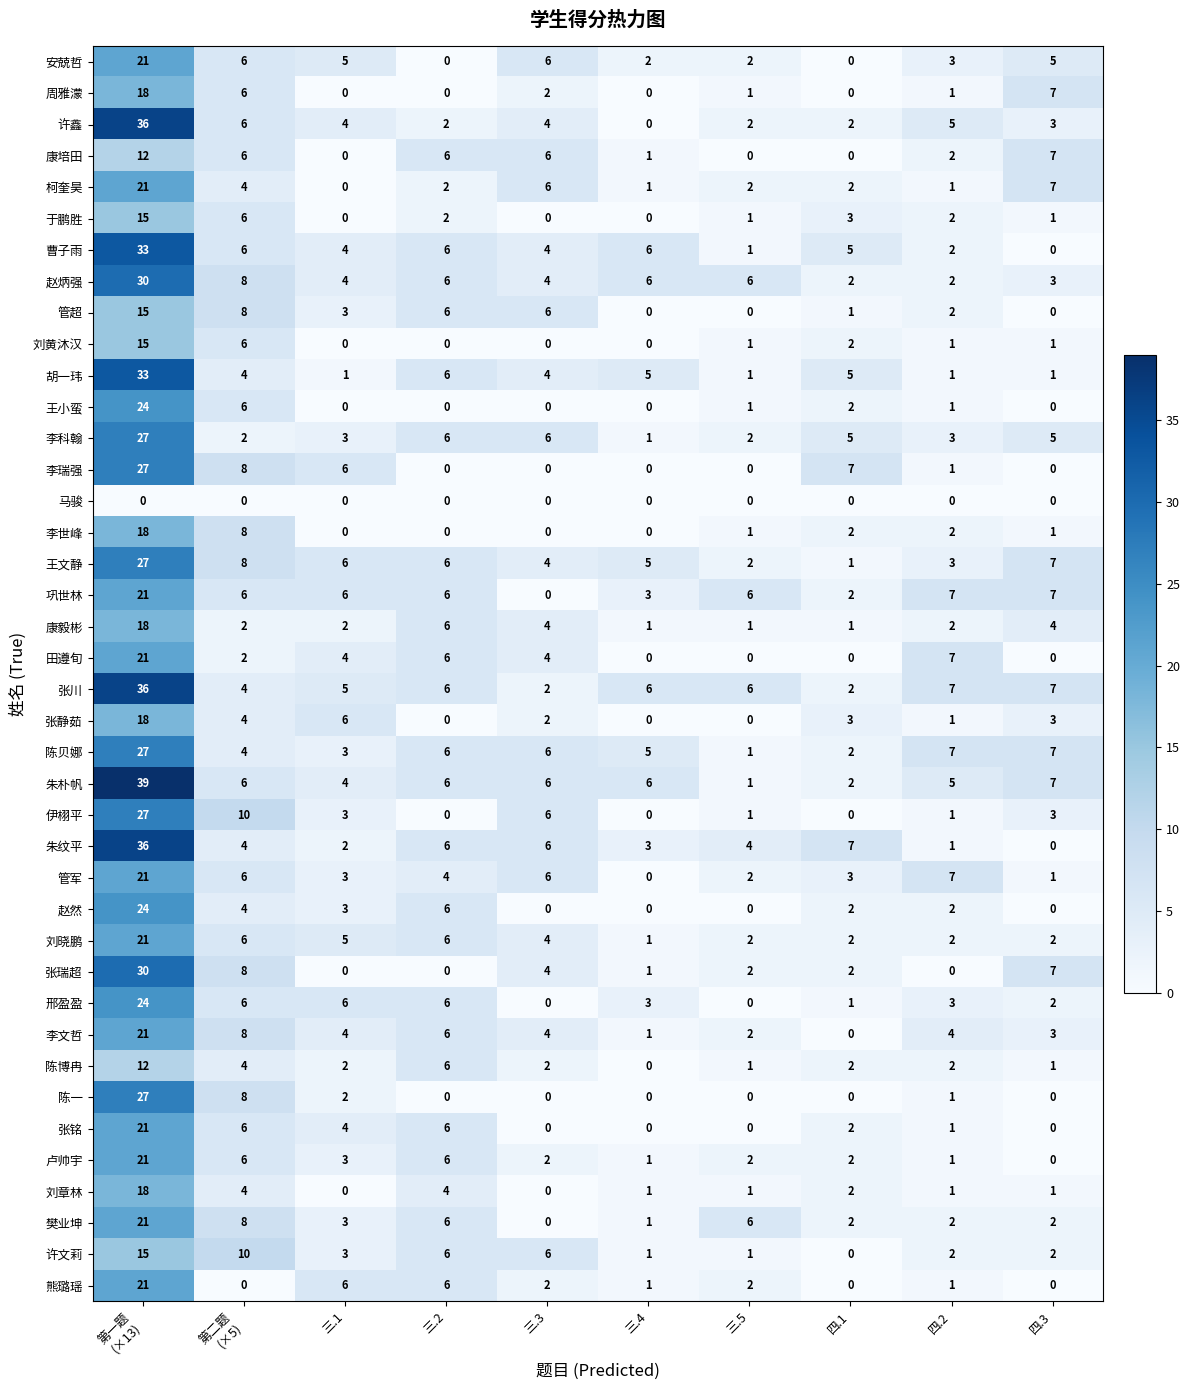

Which series has the largest total across all categories?

朱朴帆